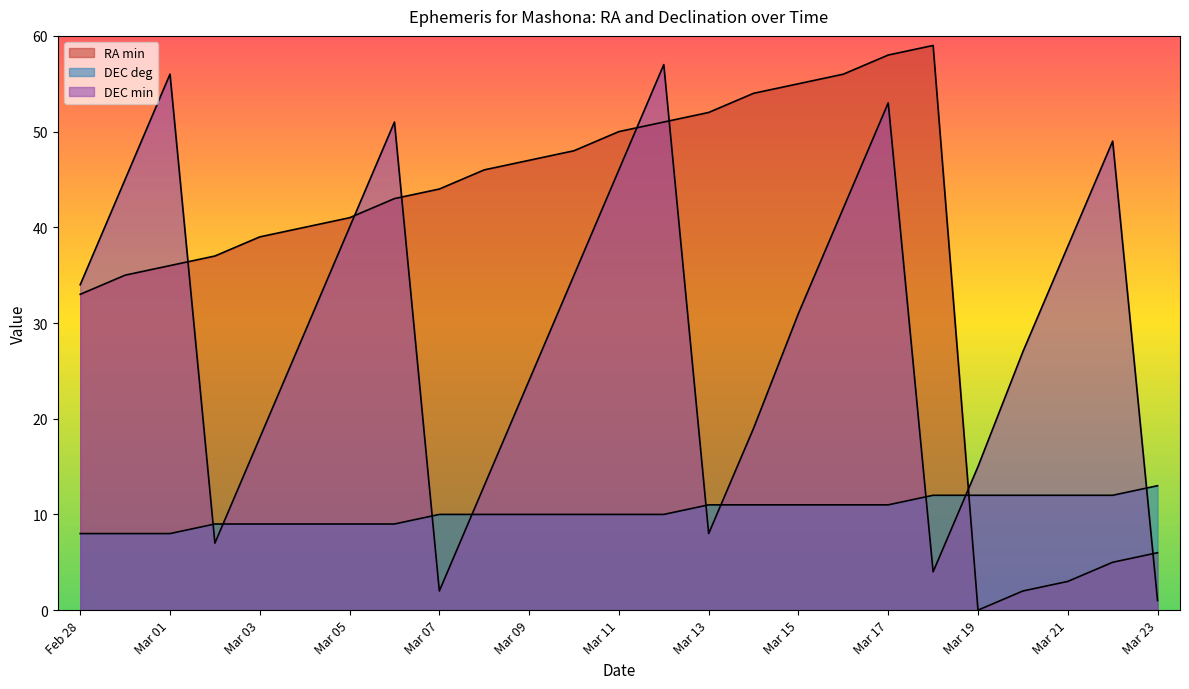

How many lines are shown in the chart?

3